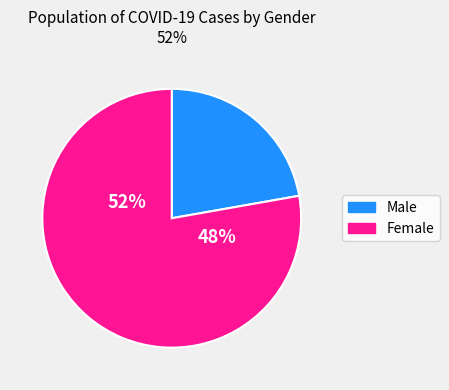

True or false: Female accounts for 78% of the total.

True